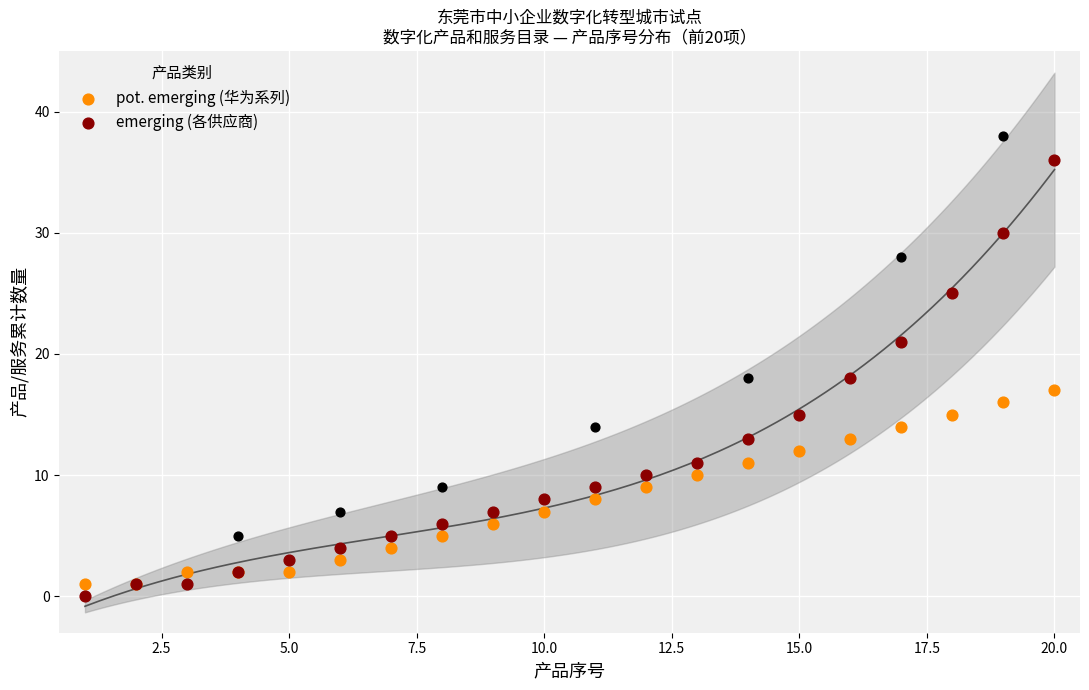

Which series has the widest spread of Y values?

emerging (各供应商)